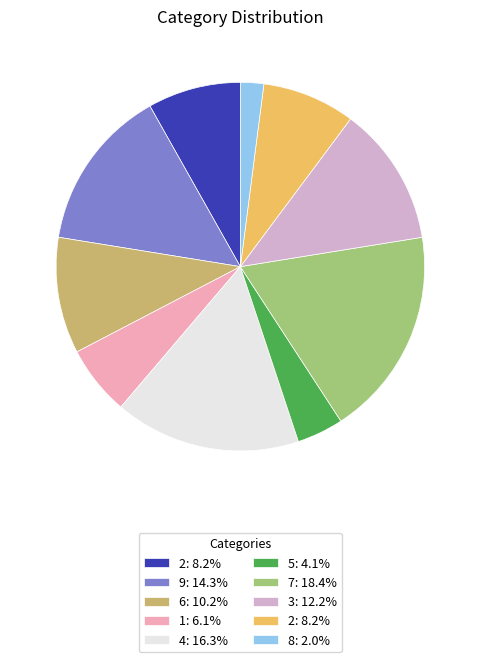

Does any single category account for the majority?

No